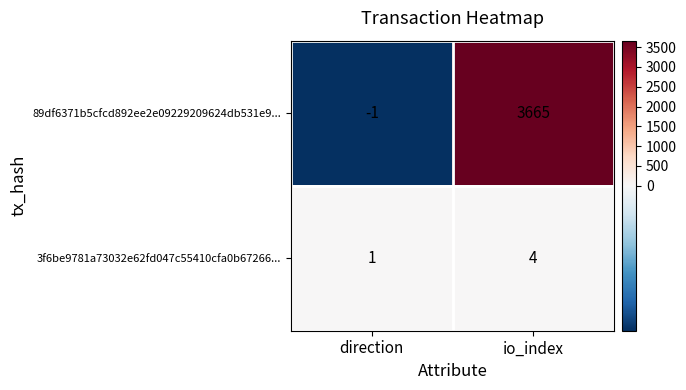

The 89df6371b5cfcd892ee2e09229209624db531e9... series shows -1 at direction. True or false?

True